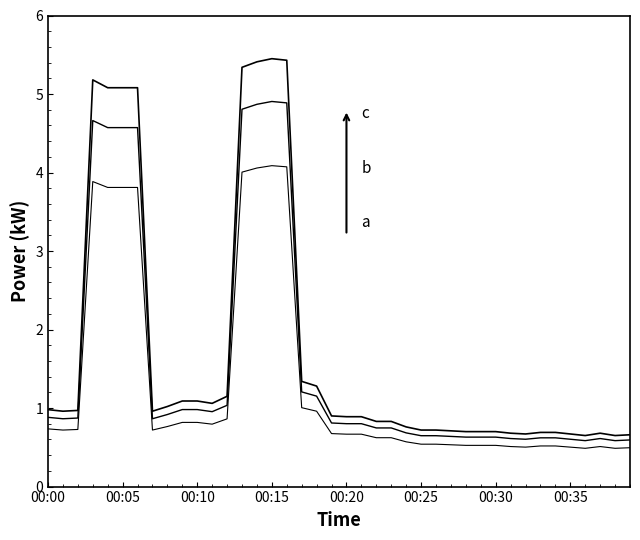

Is this an area chart (filled region under the line)?

No